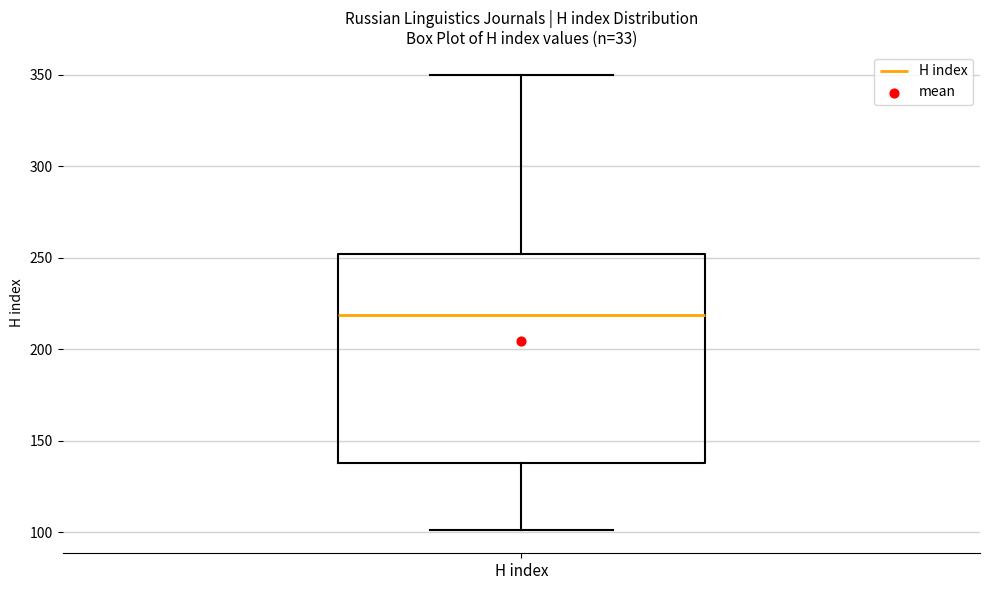

Transcribe this box plot: give where the median line is, the range the box spans, and where the two whiskers end, as read against the y-axis. The values are not printed on the chart, so give them approximately, as read against the axis.

median 220, box 140 to 250, whiskers 100 to 350